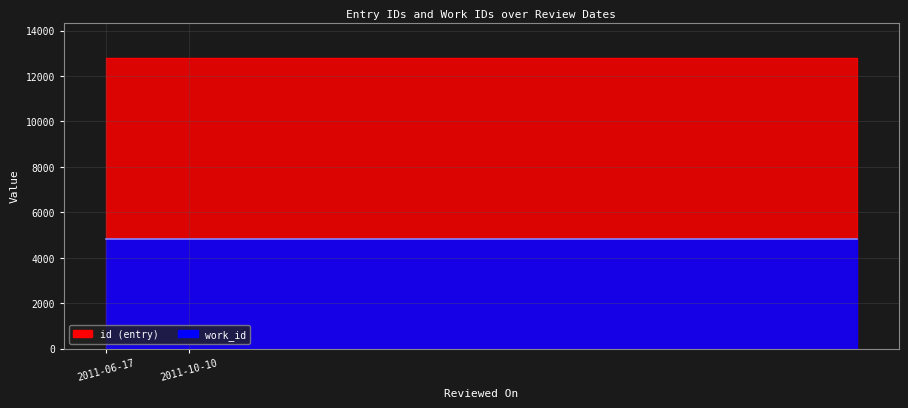

How many values are below 12805?

5